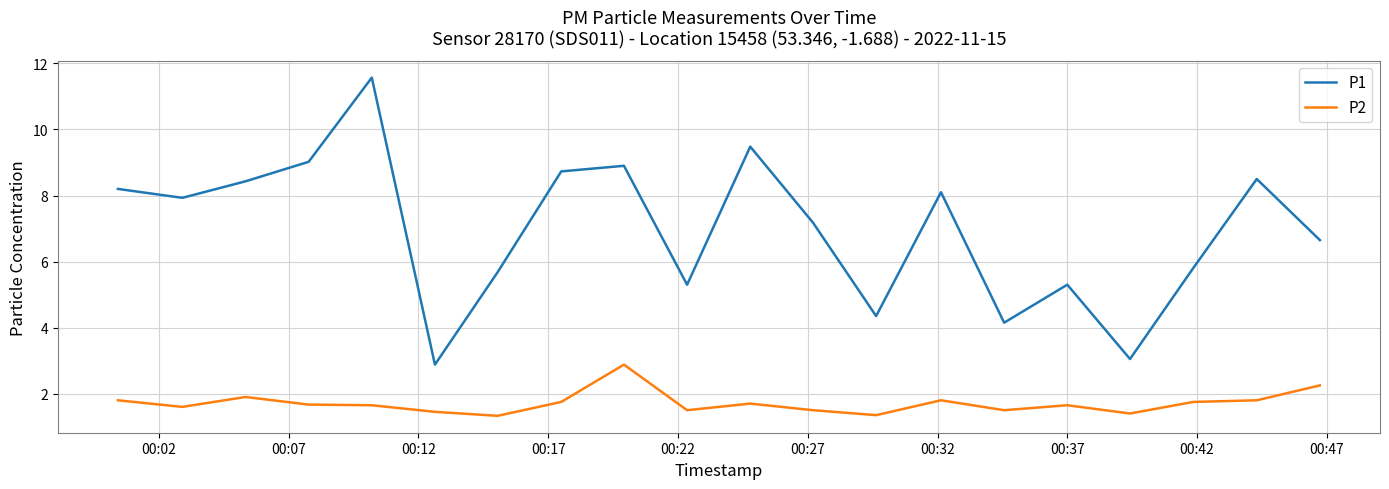

What is the difference between the maximum and minimum values in the P1 series?

8.7